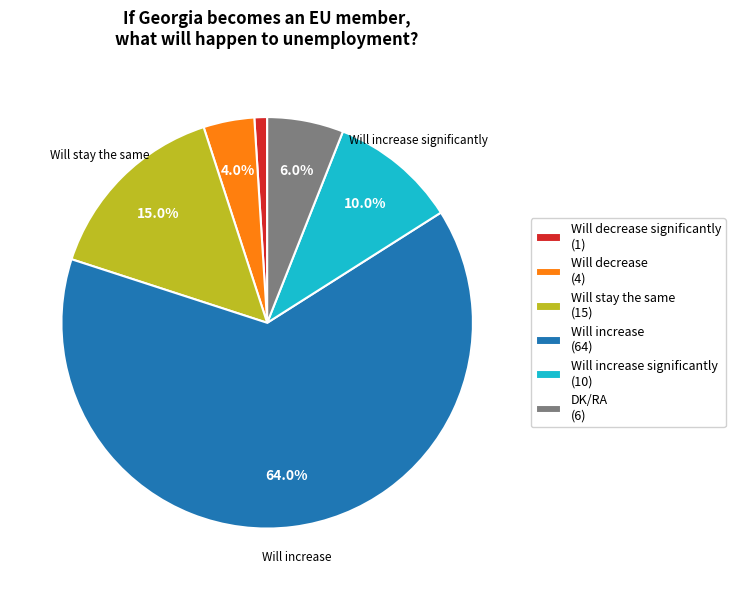

Is there a majority slice in this chart?

Yes